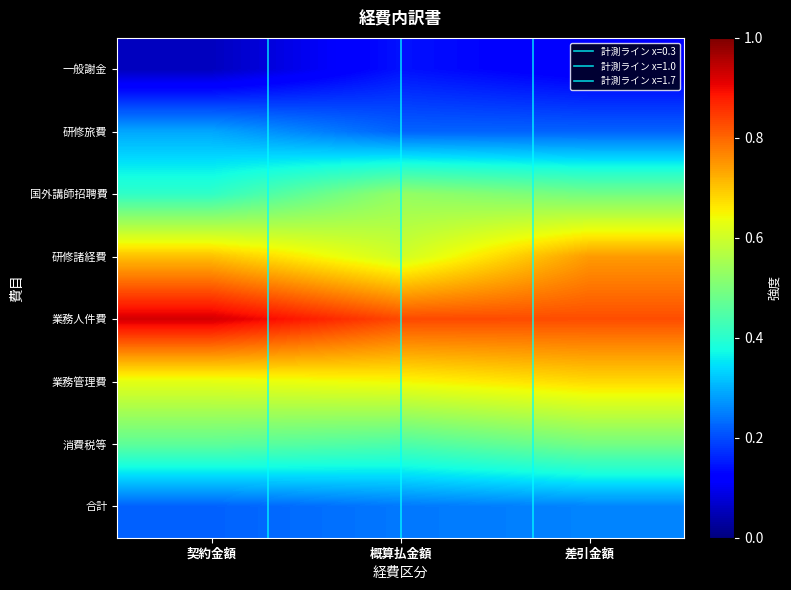

Which label corresponds to the smallest value in the chart?

契約金額